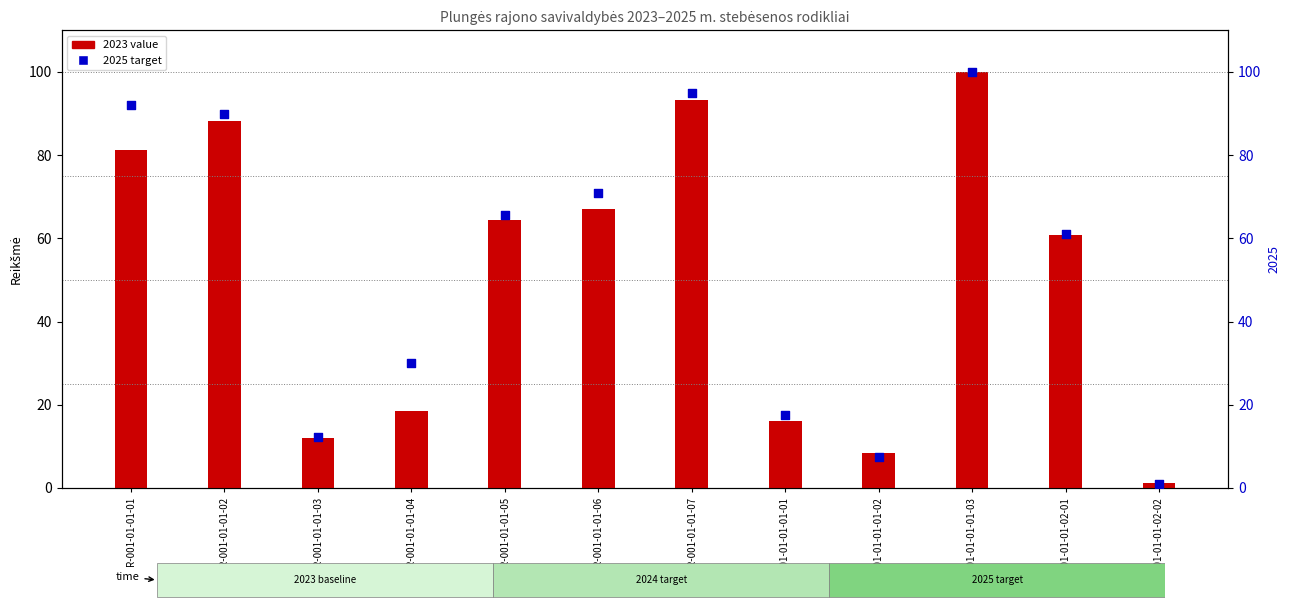

Which series has the largest Y range (max minus min)?

2025 target